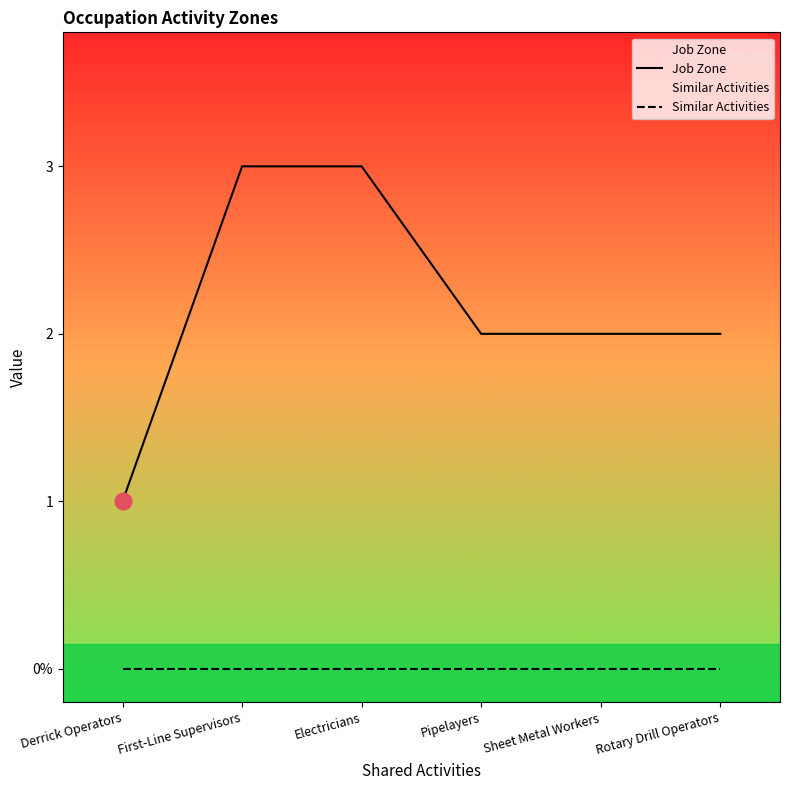

List the series in order of their overall mean, highest first.

Job Zone, Similar Activities